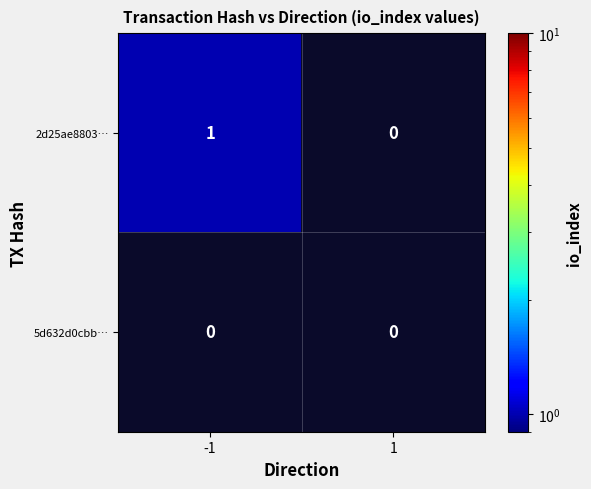

Reading left to right, list all the values displayed in this chart.

2d25ae8803…: 1	0
5d632d0cbb…: 0	0